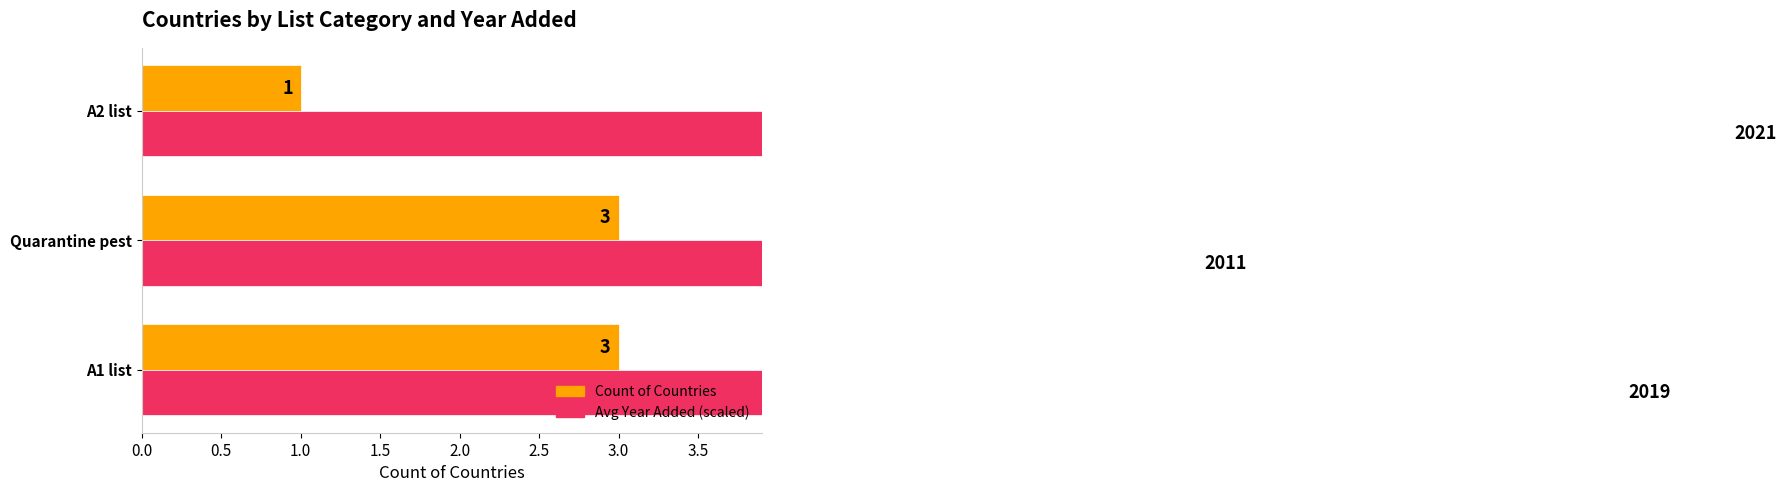

What position from the left is Quarantine pest?

2